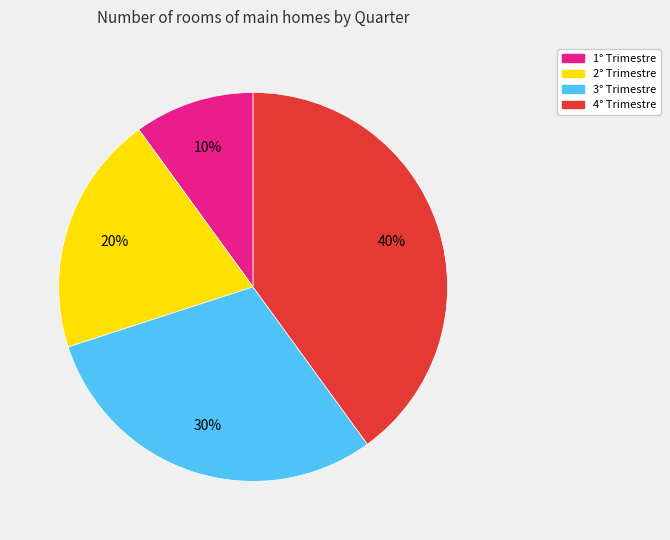

Count the number of slices in the pie.

4